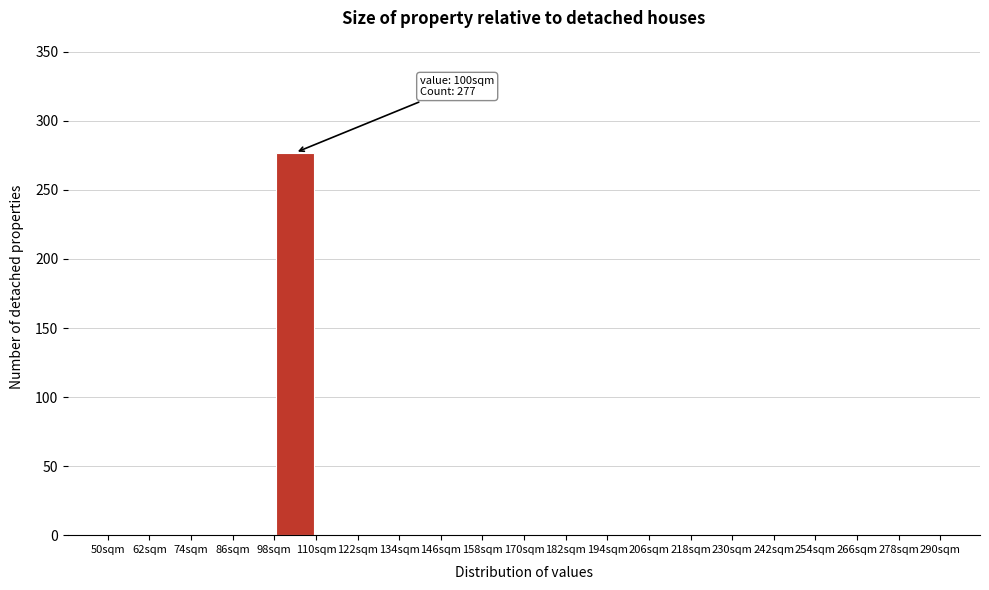

Which range on the x-axis has the tallest bar?

98 to 110